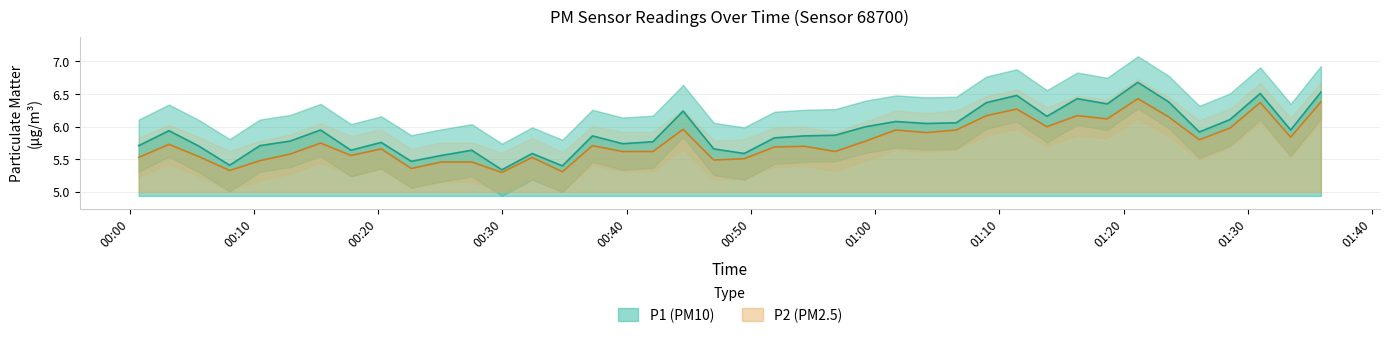

True or false: P2 has a value of 3.1 at 29.

False